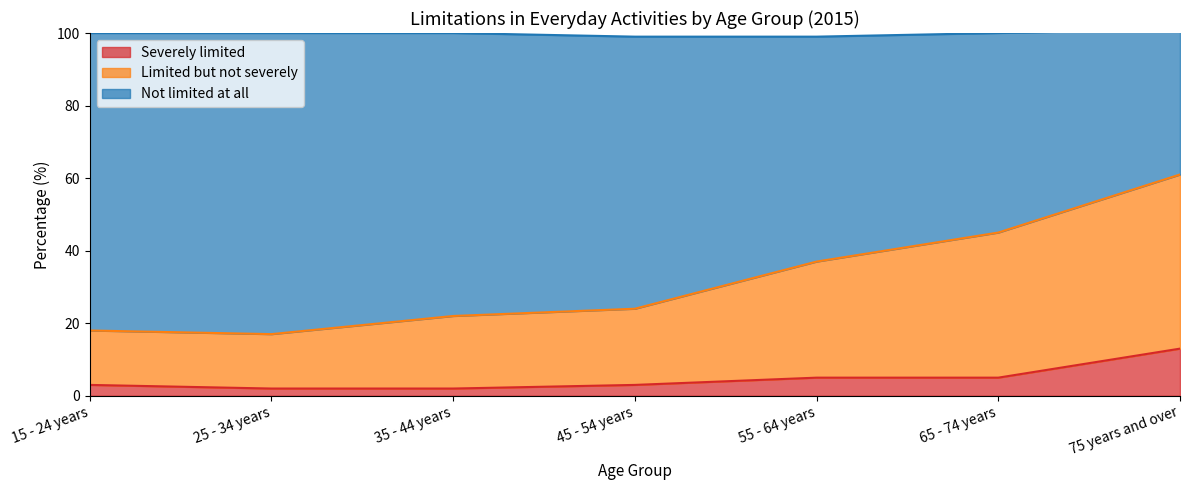

True or false: Severely limited has a value of 3 at 15 - 24 years.

True